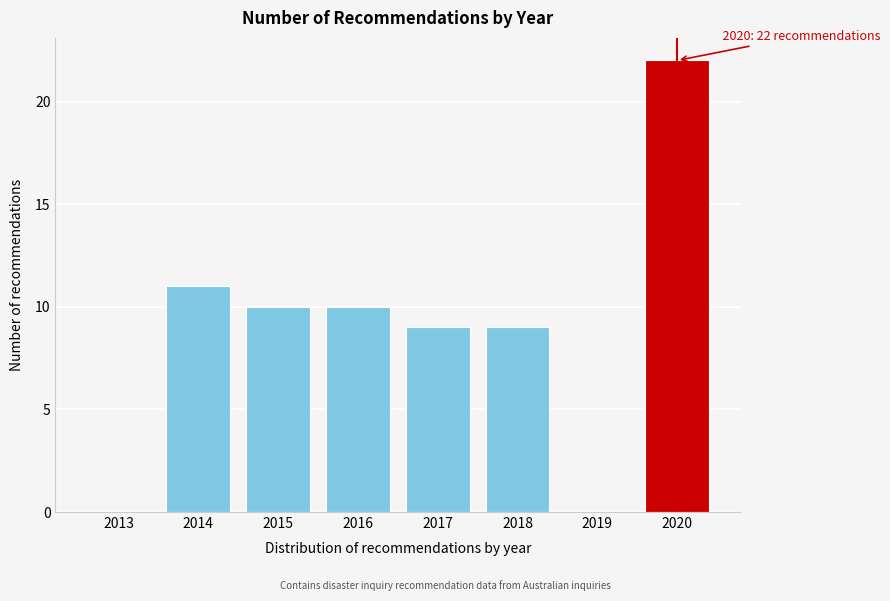

Reading right to left, transcribe all the data shown in this chart.

2020=22	2019=0	2018=9	2017=9	2016=10	2015=10	2014=11	2013=0